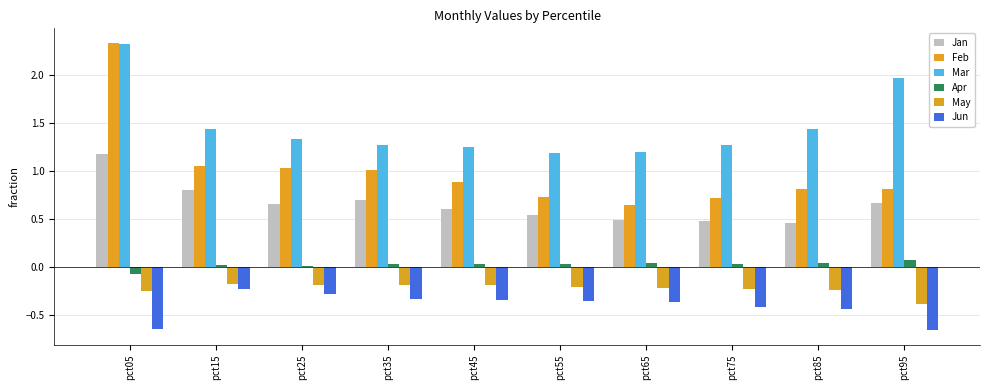

Does the chart contain any negative values?

Yes